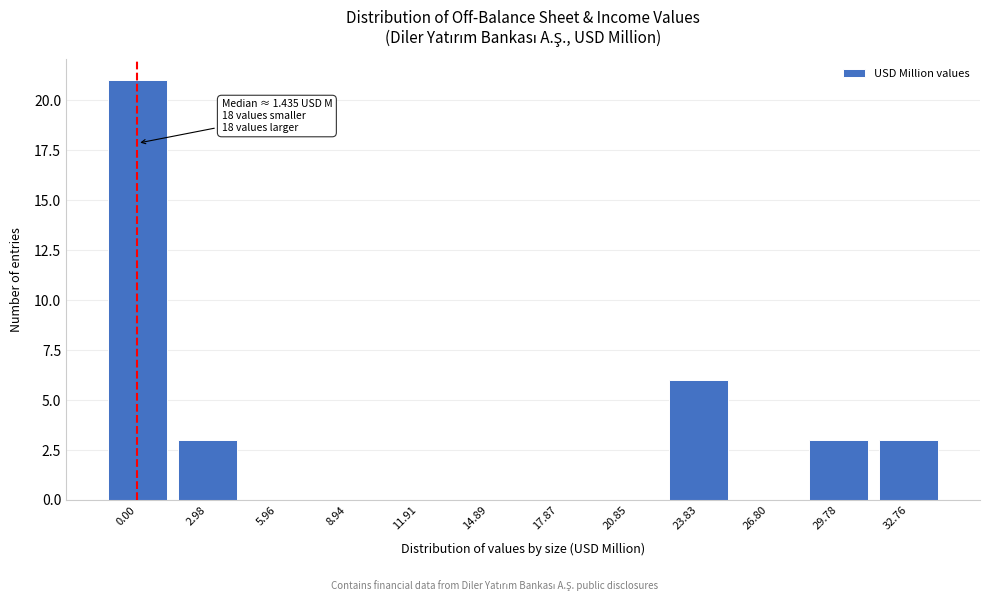

Reading left to right, extract all data points from this chart.

0.00=21	2.98=3	5.96=0	8.94=0	11.91=0	14.89=0	17.87=0	20.85=0	23.83=6	26.80=0	29.78=3	32.76=3